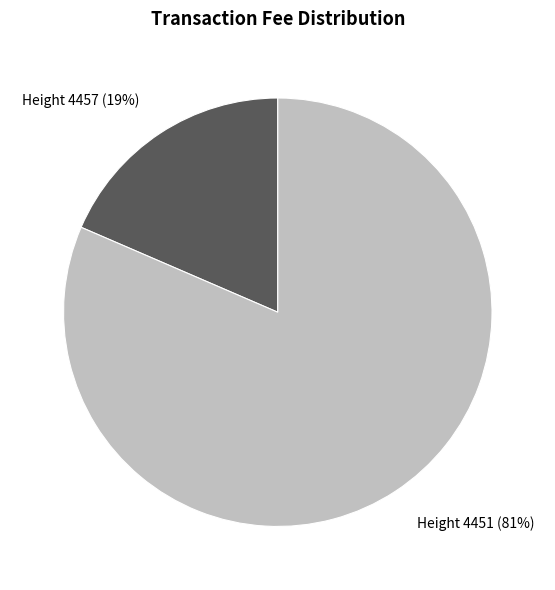

Which slice is the smallest?

Height 4457